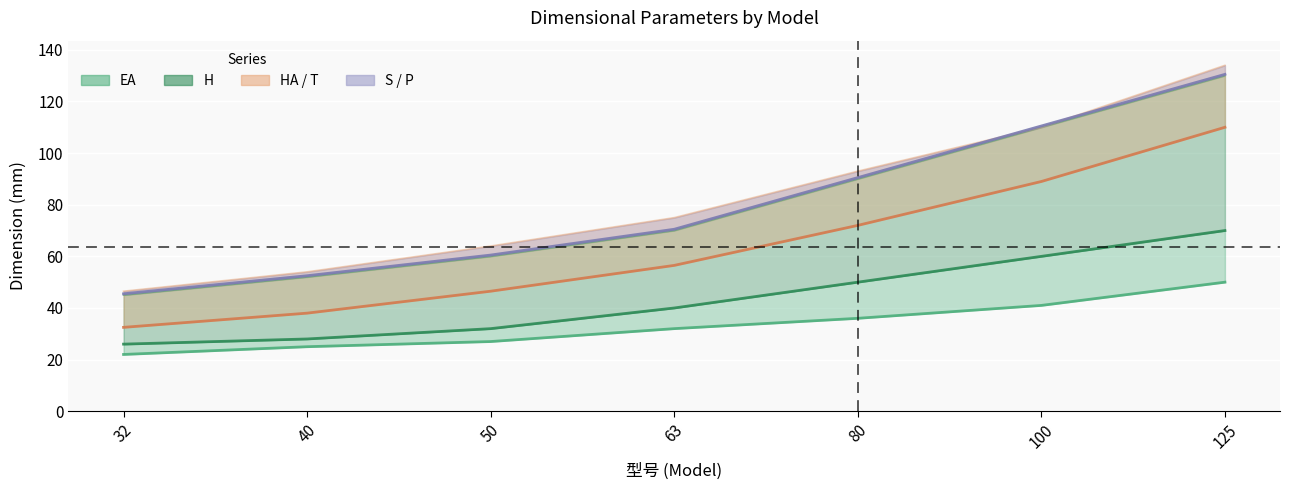

What is the difference between the highest and lowest values at 32?

24.5